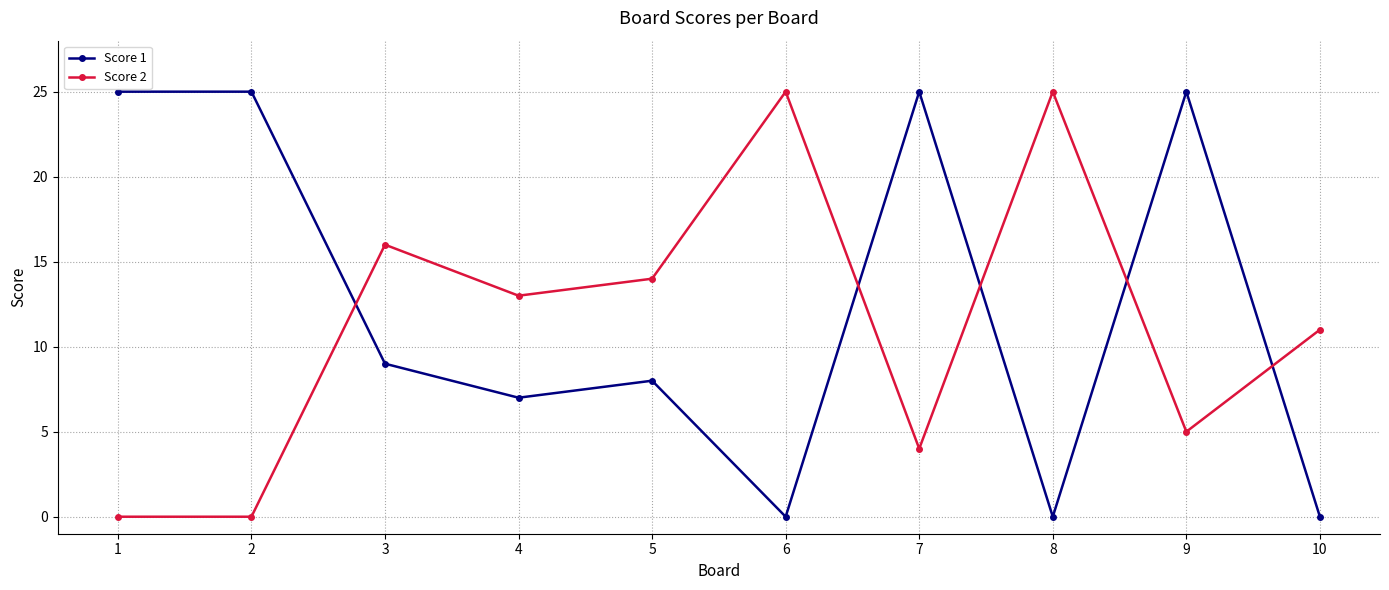

In Score 2, how many points are higher than both neighbors (excluding endpoints)?

3